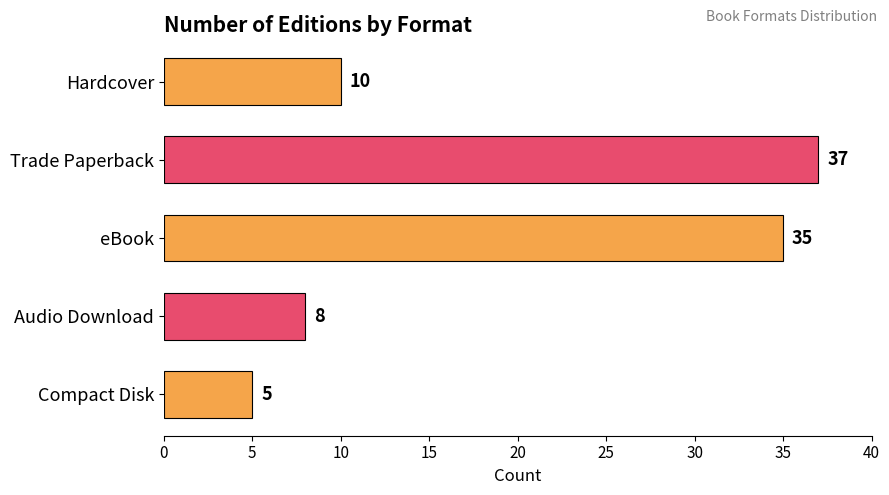

List the labels in order of value, smallest first.

Compact Disk, Audio Download, Hardcover, eBook, Trade Paperback